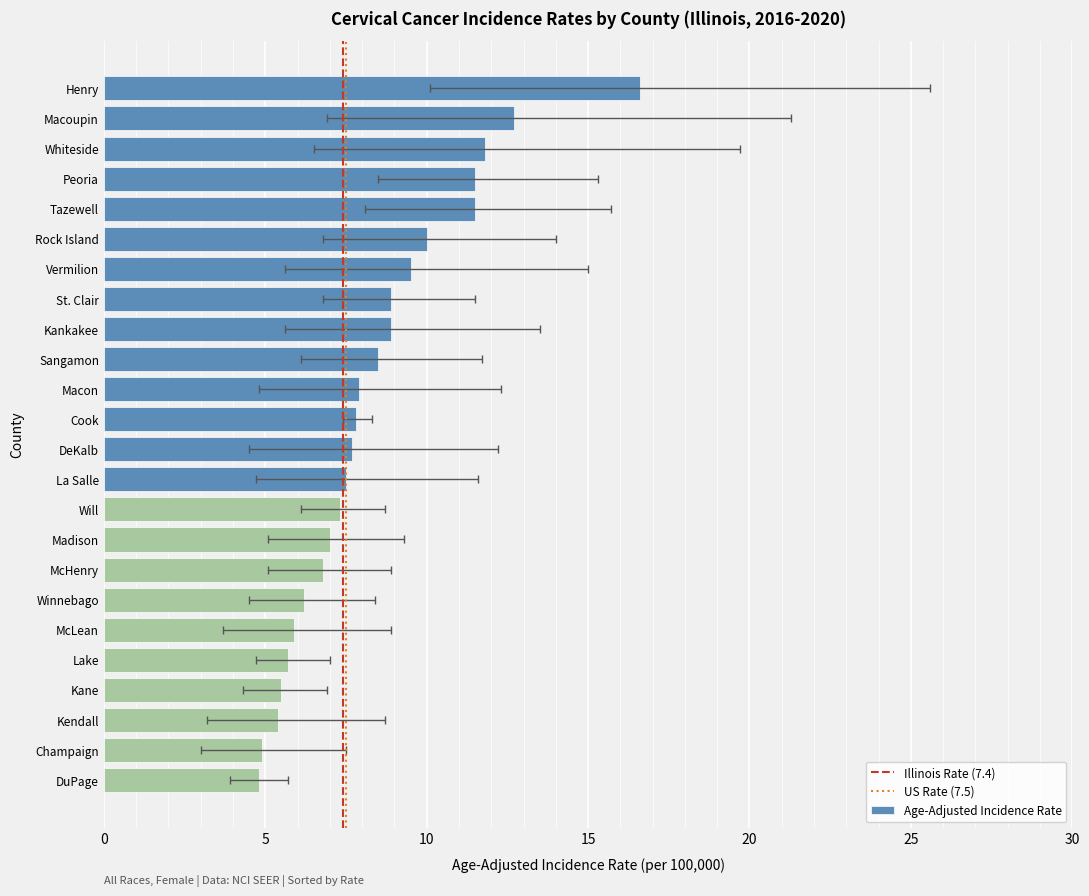

The value of Lower 95% CI at Champaign is 3.0. True or false?

True